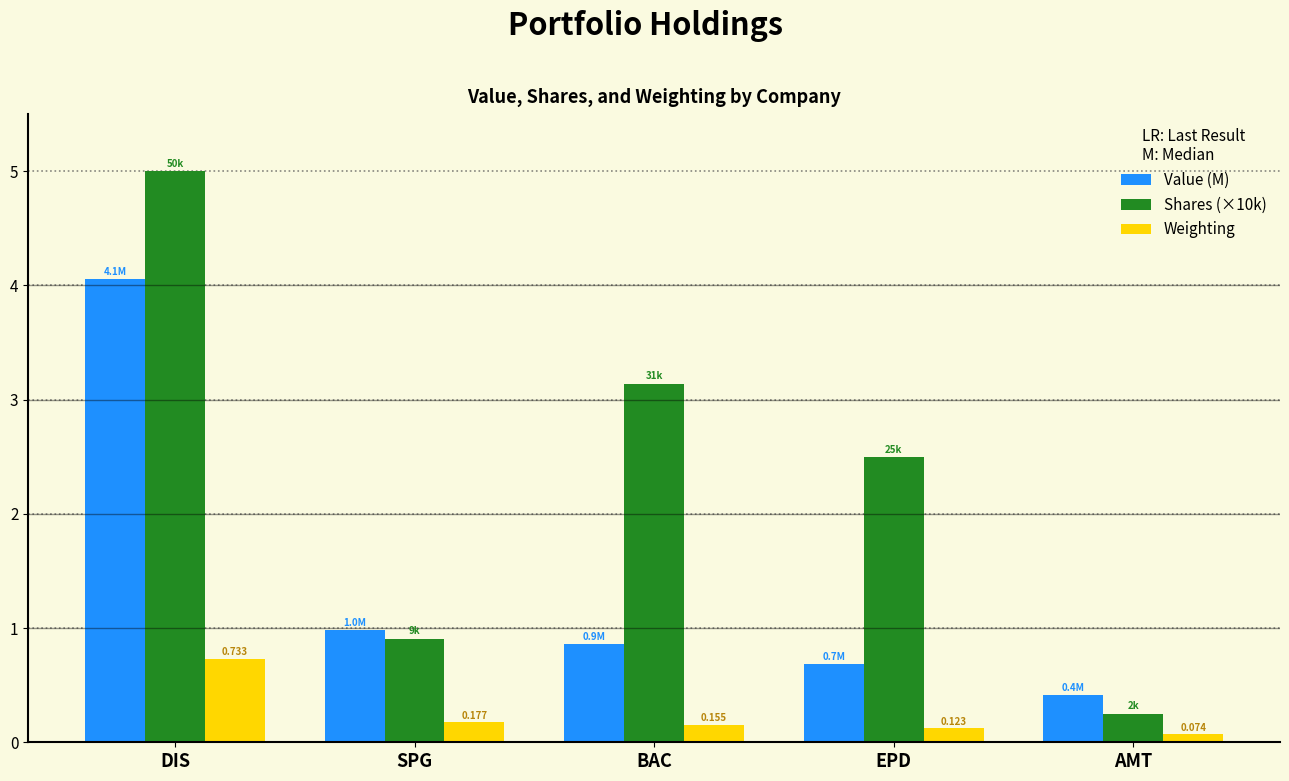

What is the difference between the highest and lowest values at BAC?

3.0